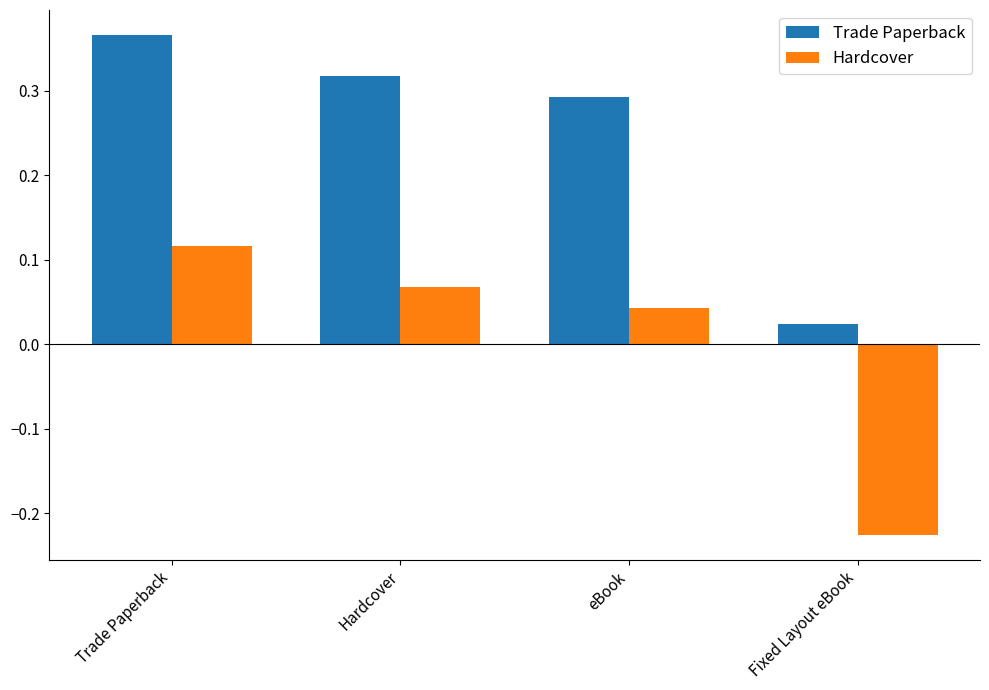

Which series has the largest total across all categories?

Trade Paperback